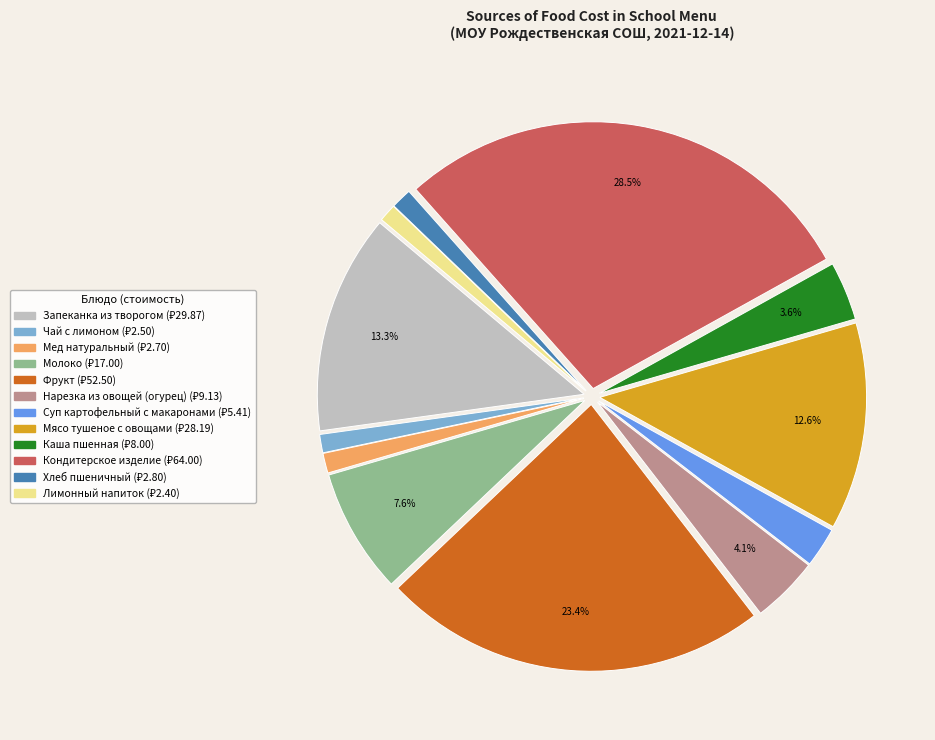

To the nearest percent, what is the average slice percentage?

8%